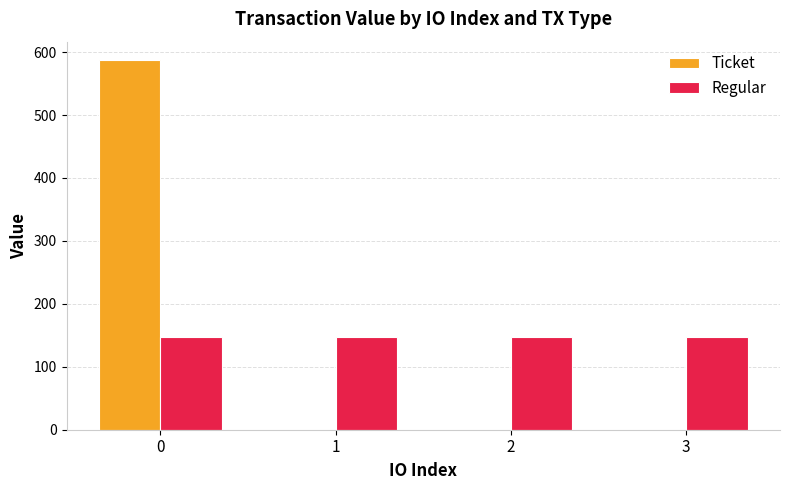

The value of Regular at 3 is 146.8. True or false?

True